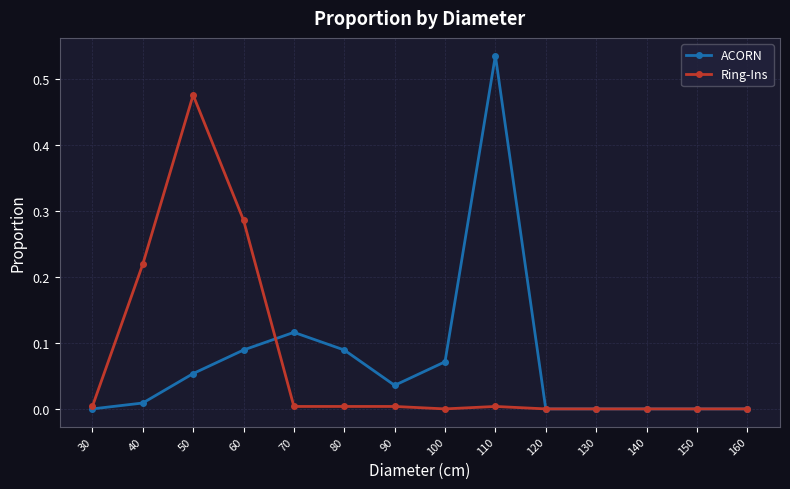

The value of Ring-Ins at 70 is 0.0. True or false?

True